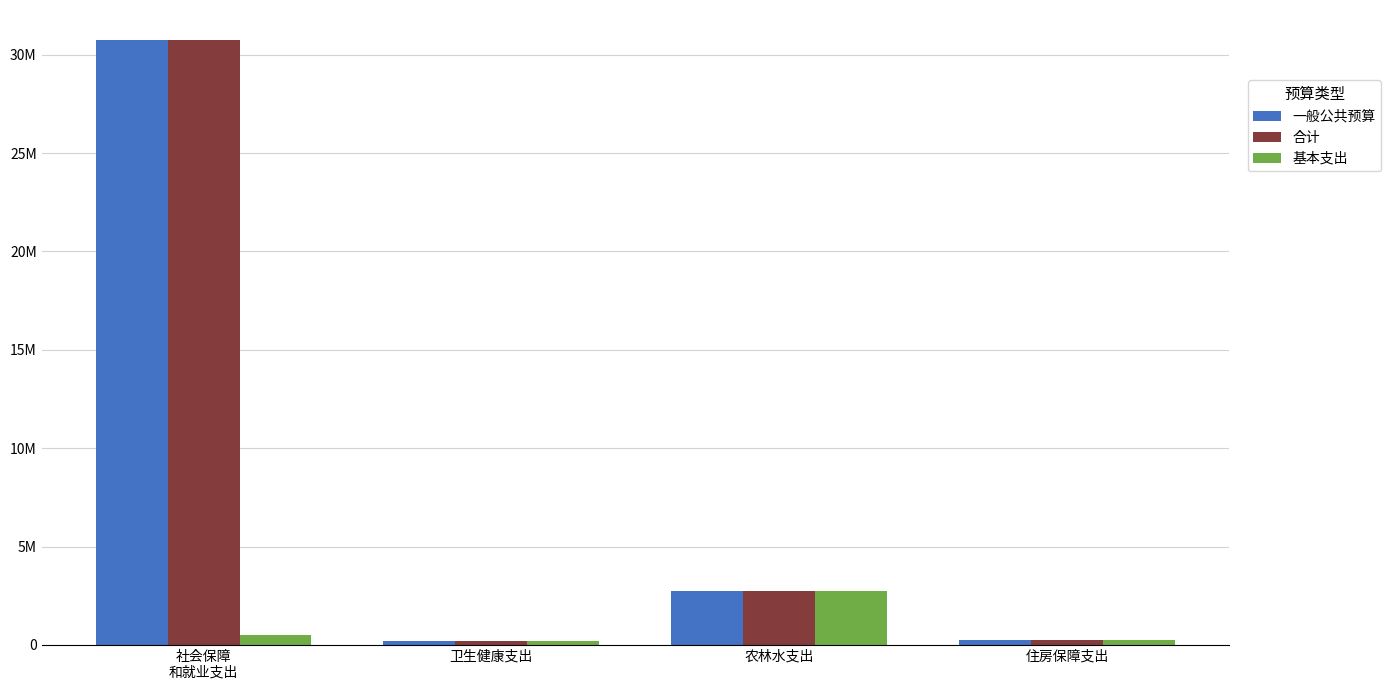

Which category has the highest value across all series?

社会保障
和就业支出